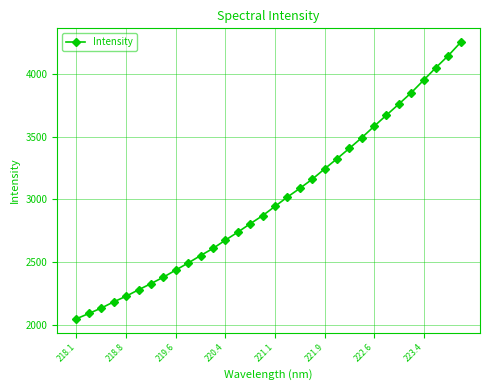

What is the value of the 20th point from the left?

3159.8